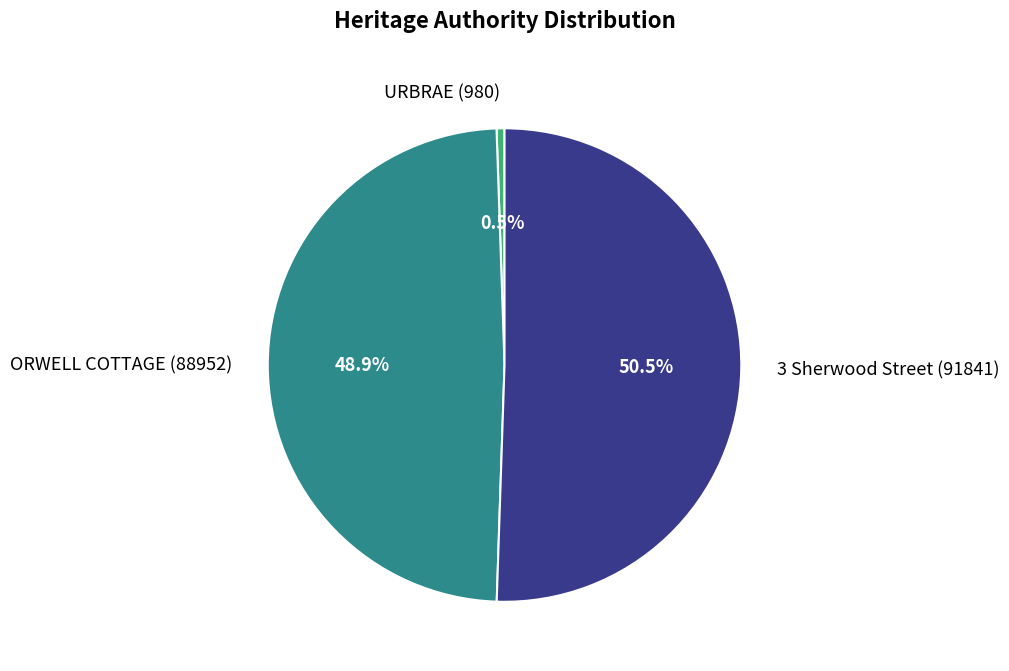

What portion of the pie excludes URBRAE?

99.5%